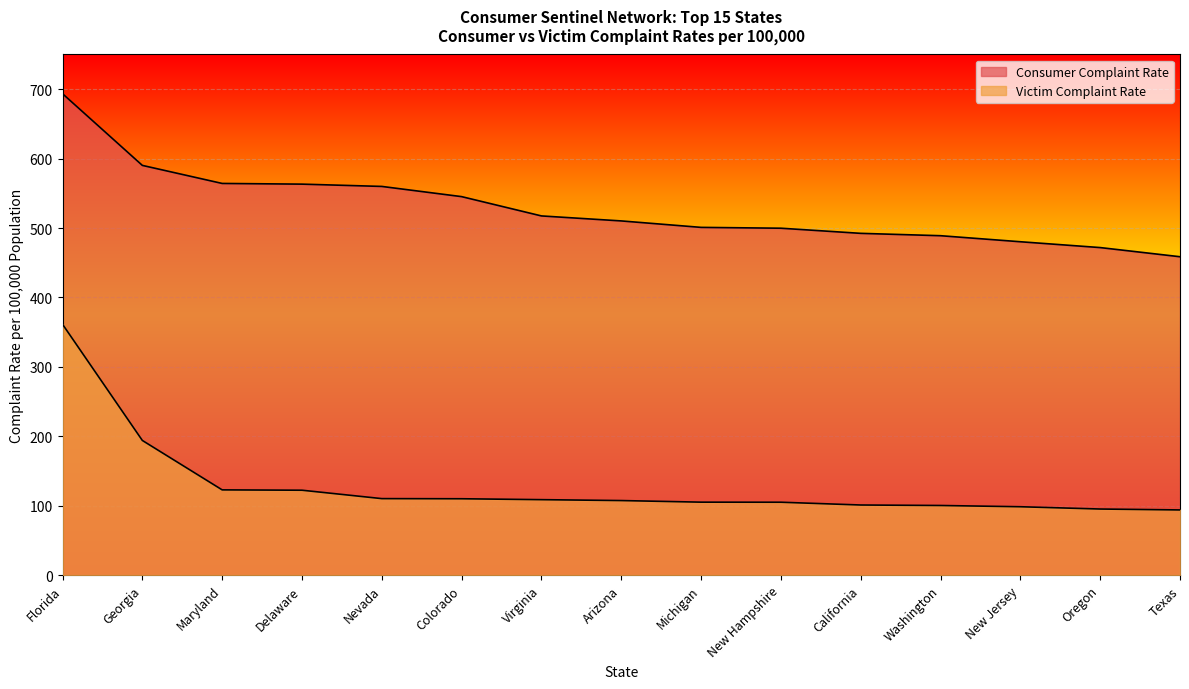

What is the label of the 2nd point from the right?

Oregon